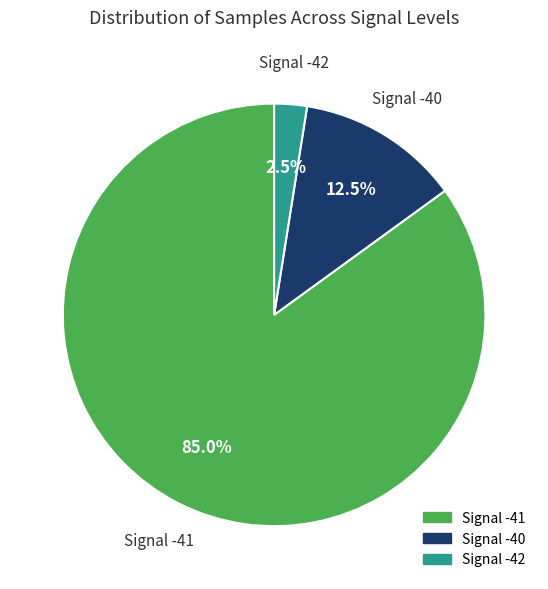

Is there any slice that represents more than half of the pie?

Yes